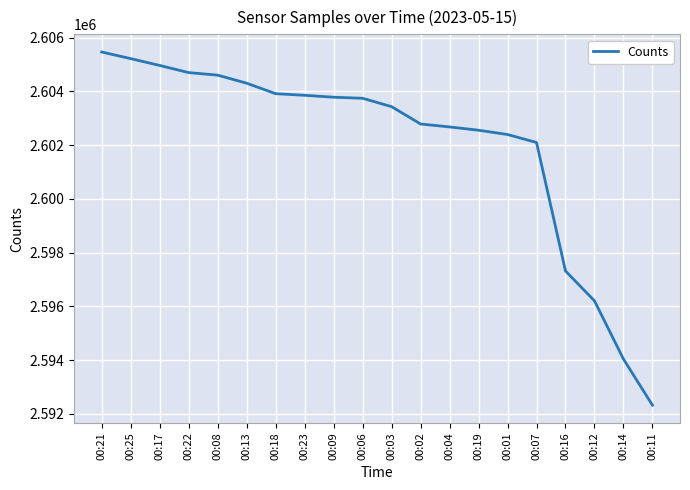

Which category has the lowest value across all series?

00:11